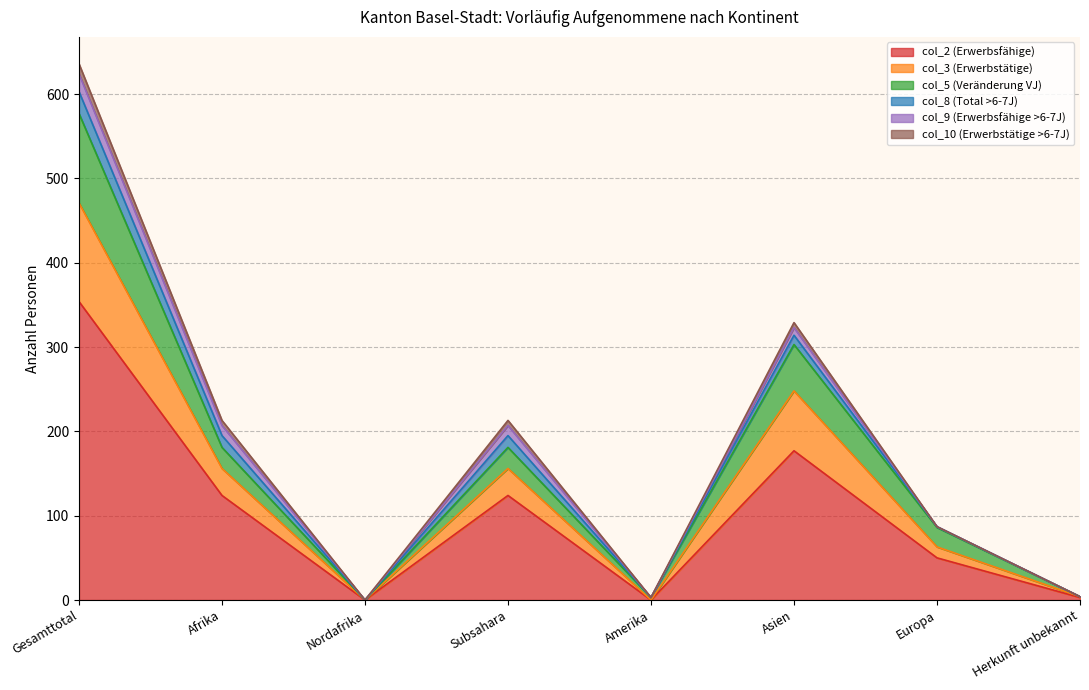

Is the value of col_5 (Veränderung VJ) at Amerika greater than the value of col_3 (Erwerbstätige) at Europa?

No